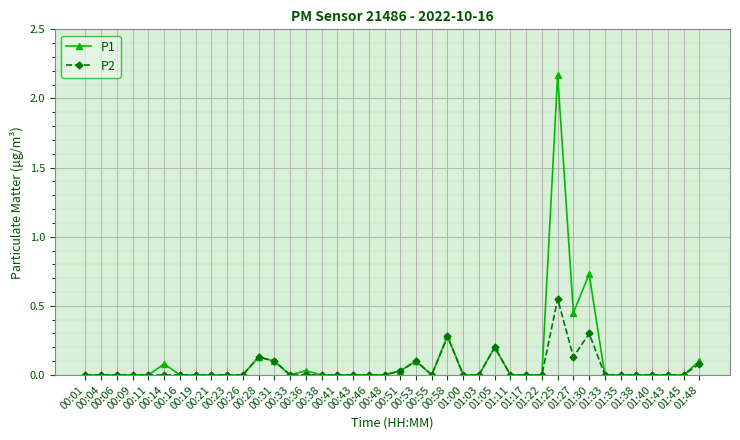

Rank the series by their average value, from lowest to highest.

P2, P1